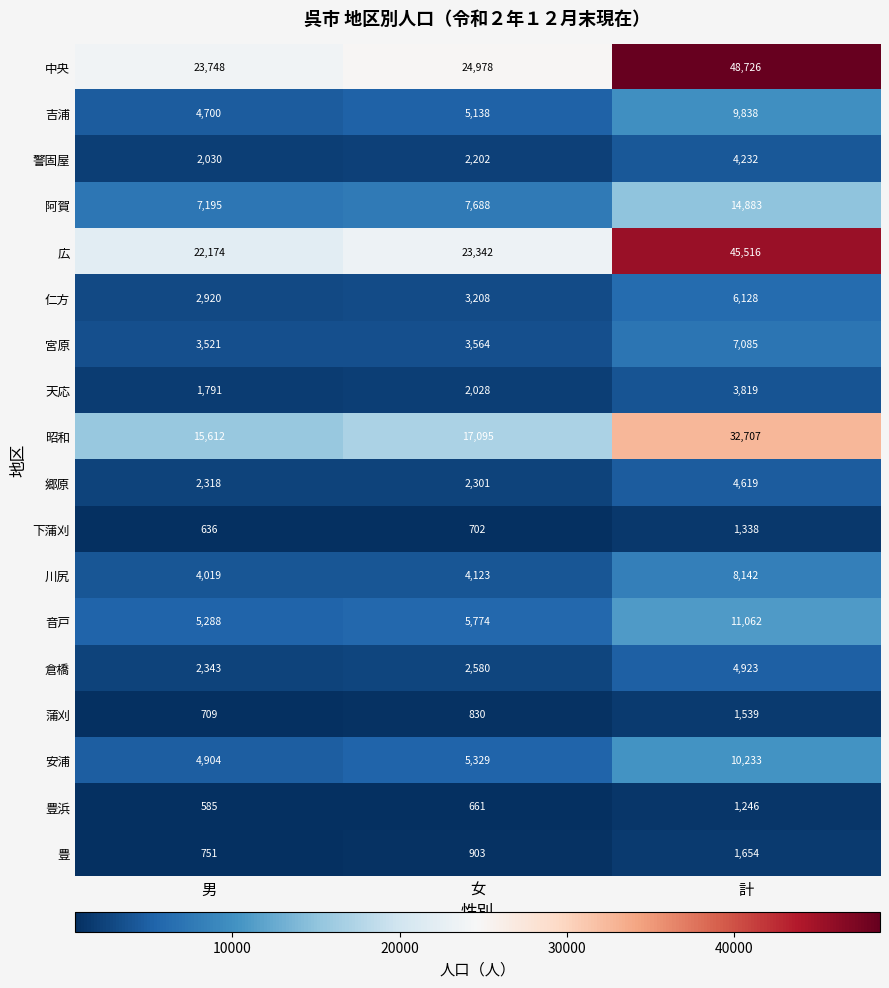

What value does the 阿賀 series have at 女, to the nearest 10?

7690